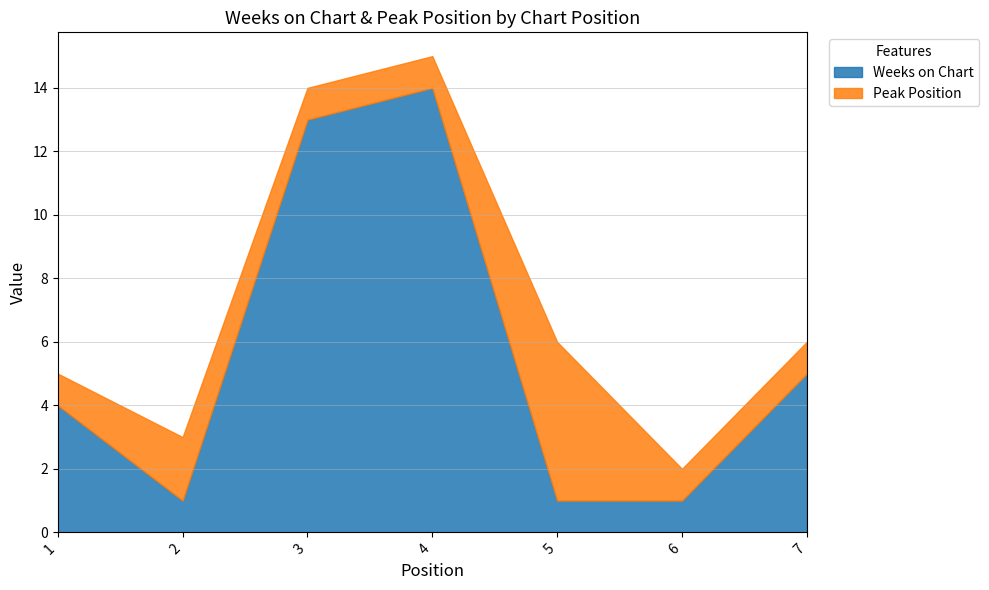

Reading right to left, what are all the values shown in this chart?

Weeks on Chart: 5	1	1	14	13	1	4
Peak Position: 1	1	5	1	1	2	1